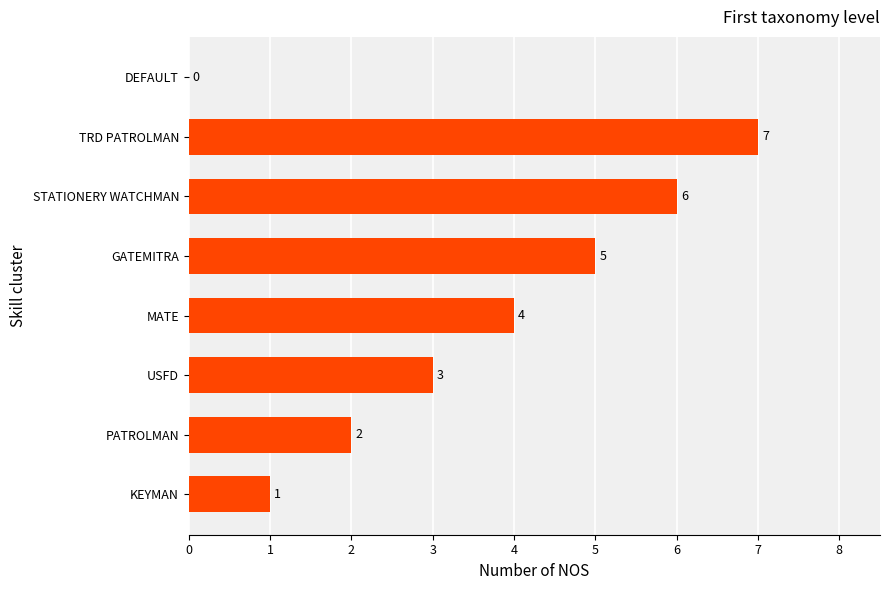

What is the sum of the values at DEFAULT and USFD?

3